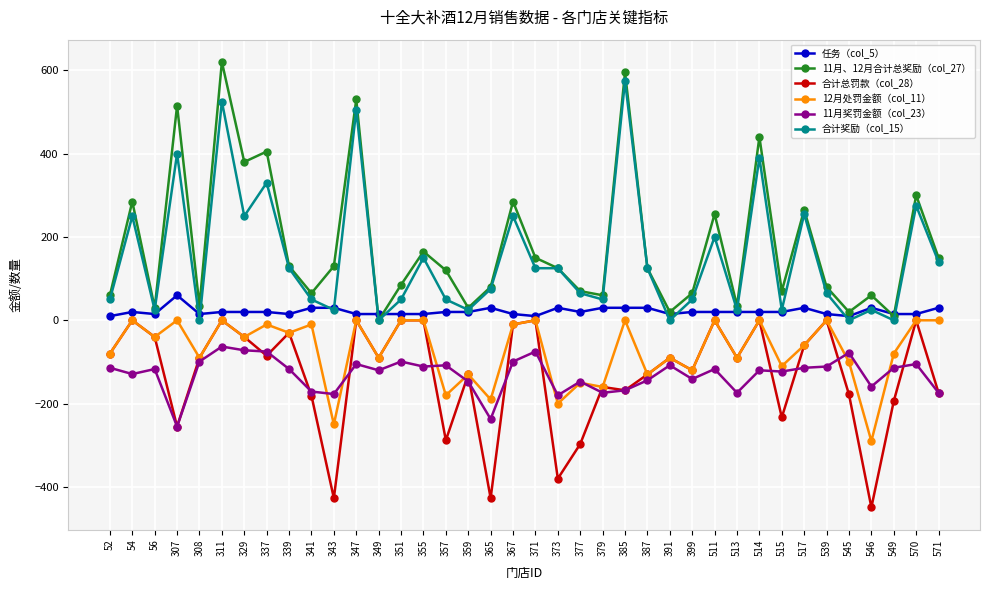

True or false: 11月、12月合计总奖励（col_27） and 11月奖罚金额（col_23） cross at least once.

False